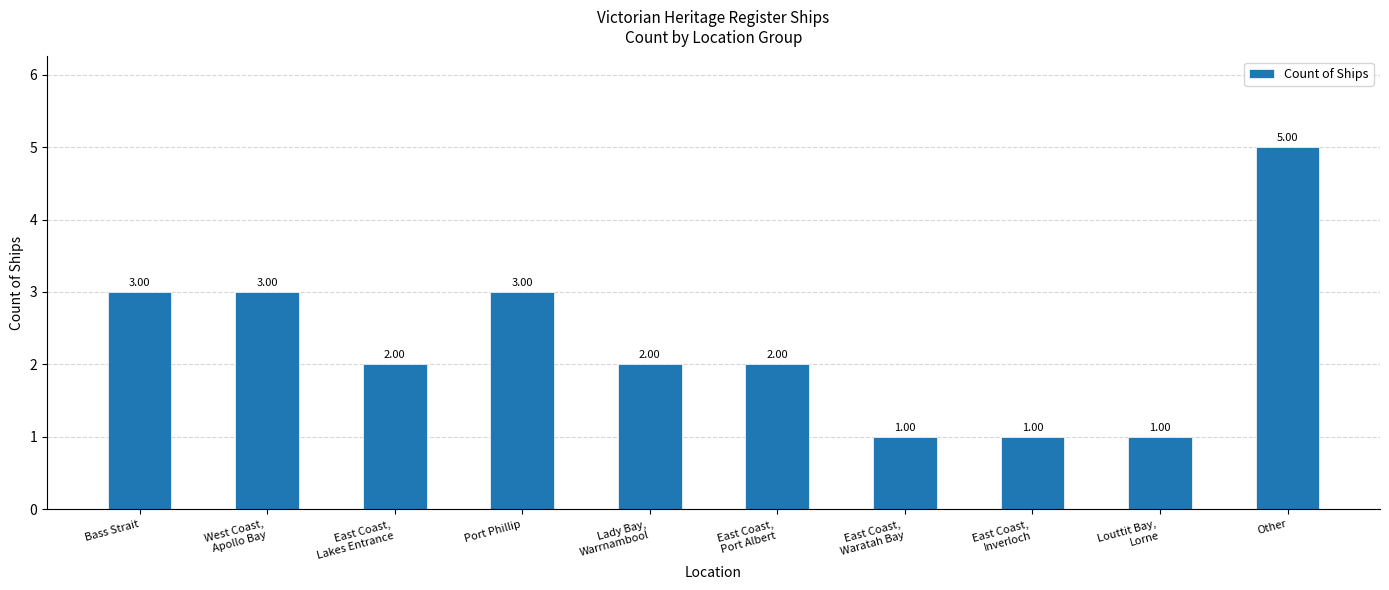

Reading right to left, extract all data points from this chart.

Other=5	Louttit Bay,
Lorne=1	East Coast,
Inverloch=1	East Coast,
Waratah Bay=1	East Coast,
Port Albert=2	Lady Bay,
Warrnambool=2	Port Phillip=3	East Coast,
Lakes Entrance=2	West Coast,
Apollo Bay=3	Bass Strait=3